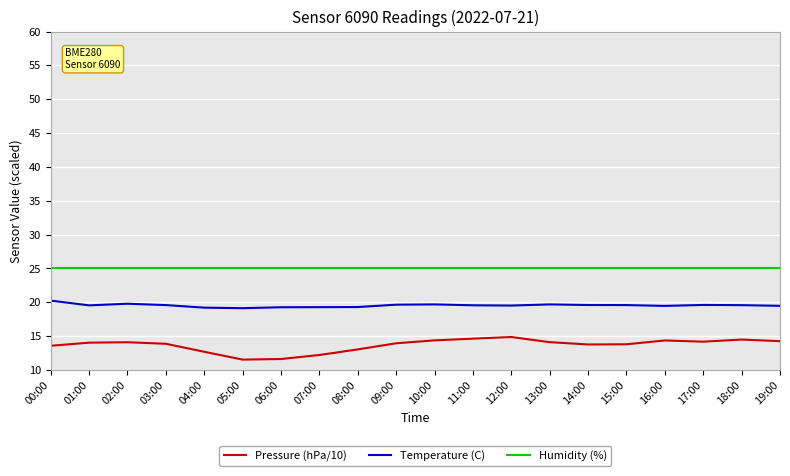

Where does the Pressure (hPa/10) series first go above 14?

01:00